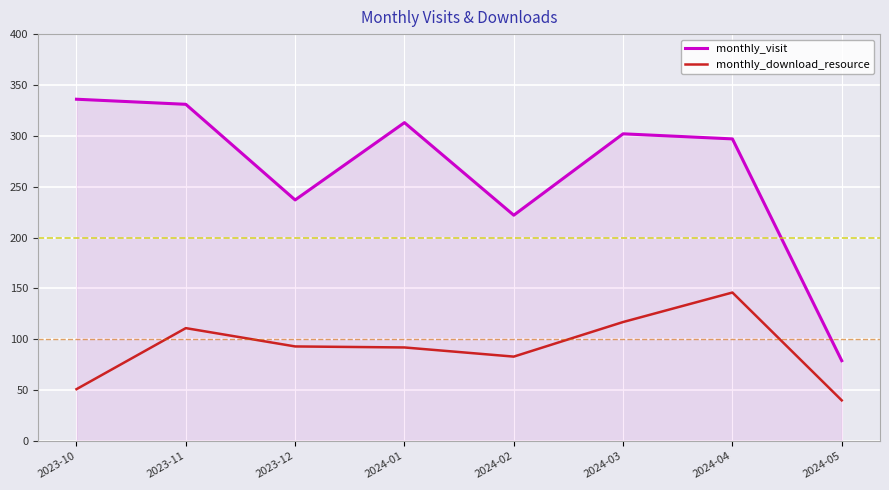

The value of monthly_visit at 2024-02 is 222. True or false?

True